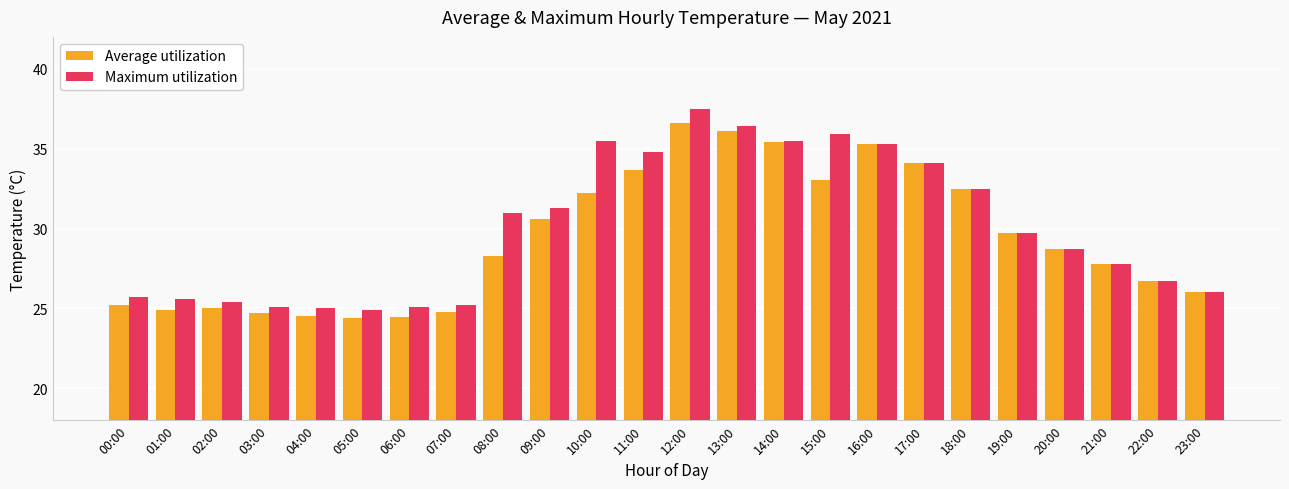

What is the total value across all series at 08:00?

59.3